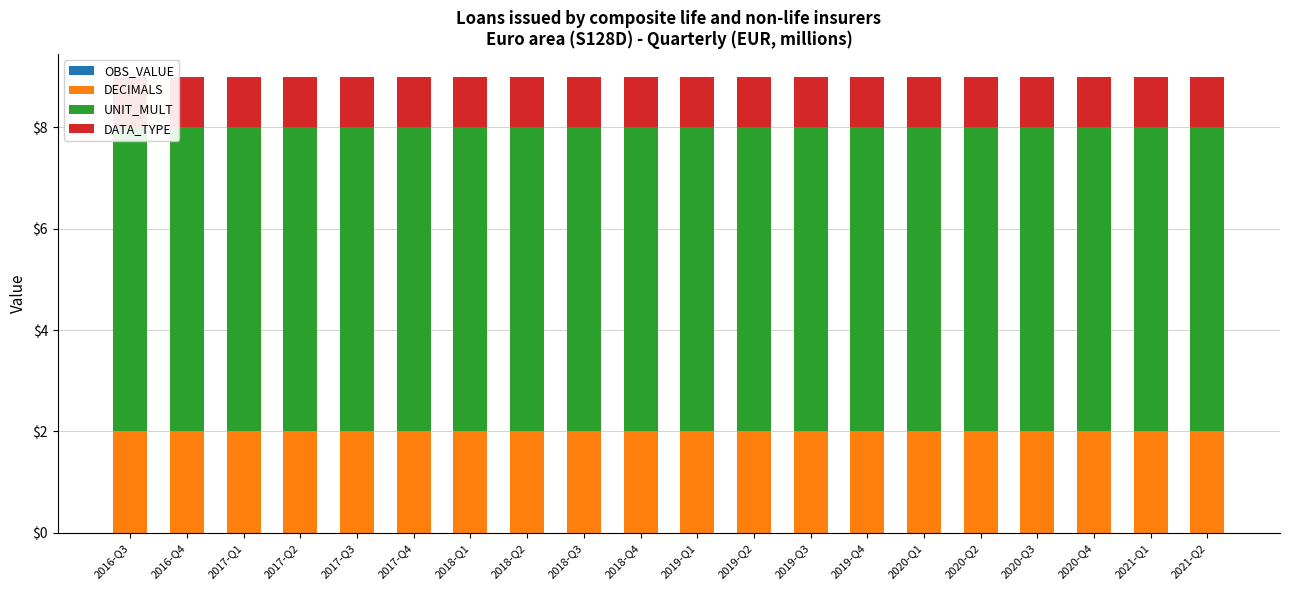

Rank the series by their average value, from lowest to highest.

OBS_VALUE, DATA_TYPE, DECIMALS, UNIT_MULT